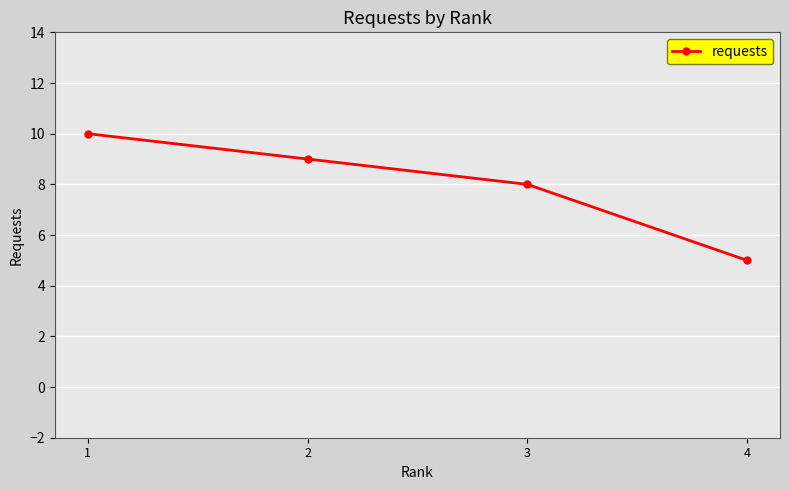

What is the change in value from 1 to 4?

-5